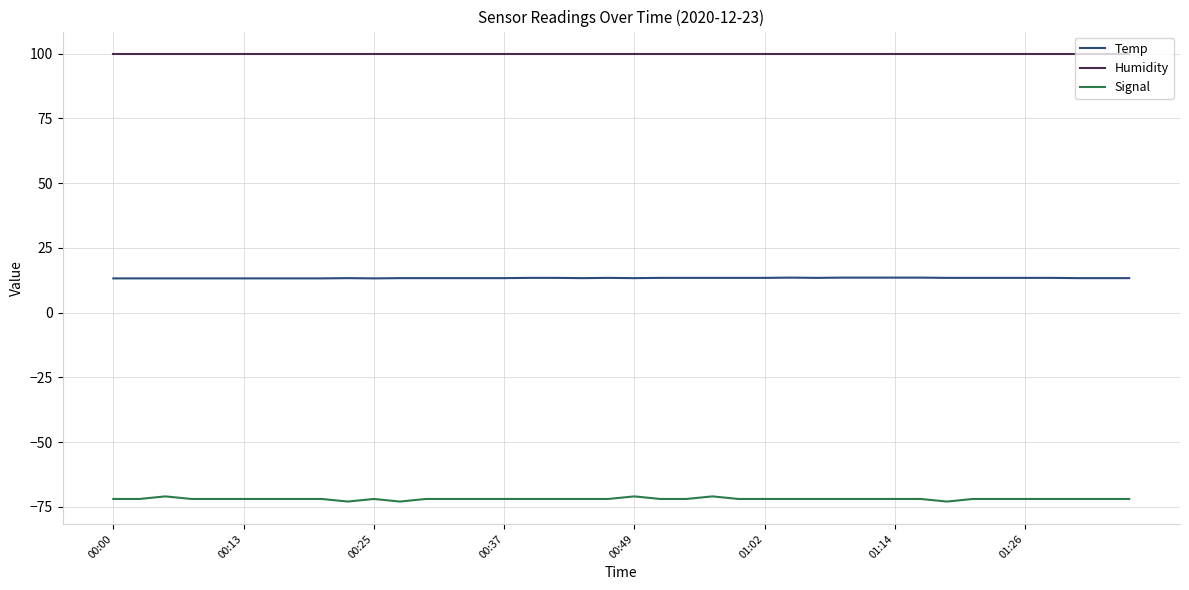

What is the greatest value displayed?

99.9